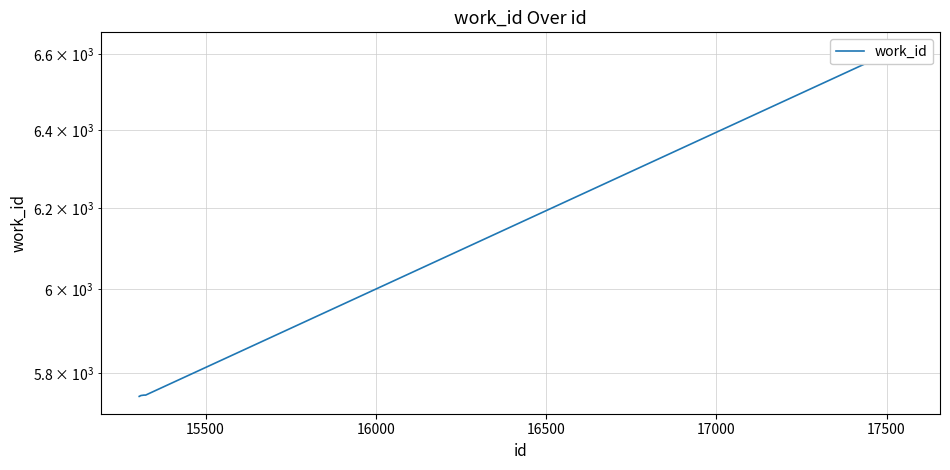

What is the greatest value displayed?

6611